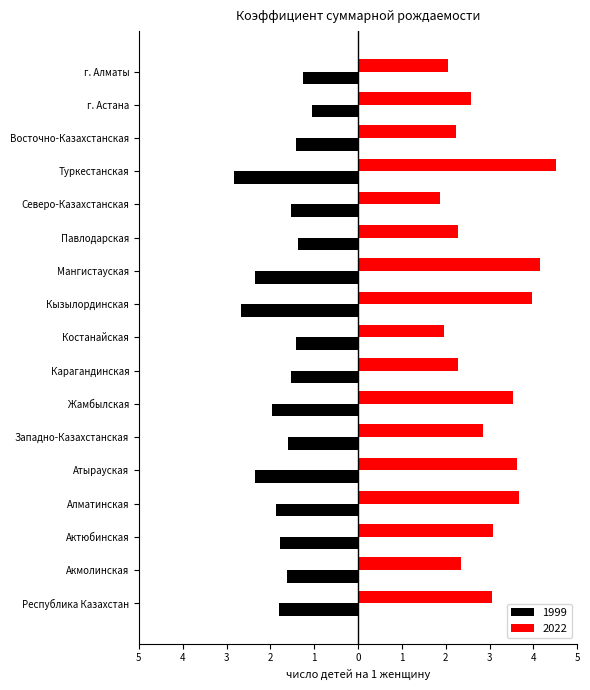

What are all the series names shown in the legend?

1999, 2022